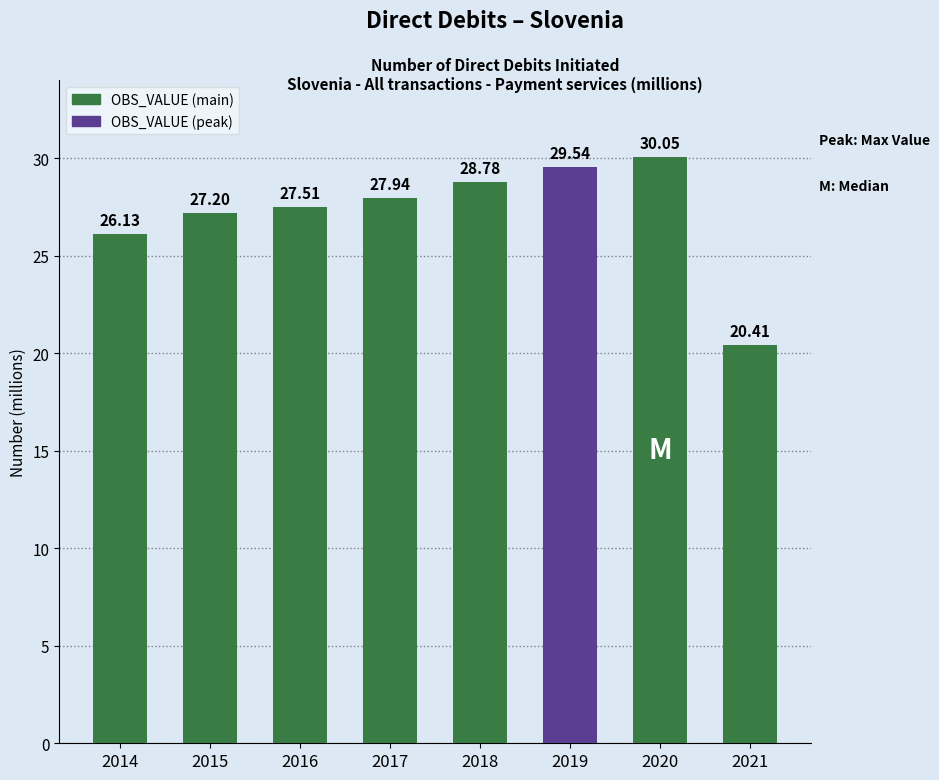

How many values exceed 27?

6